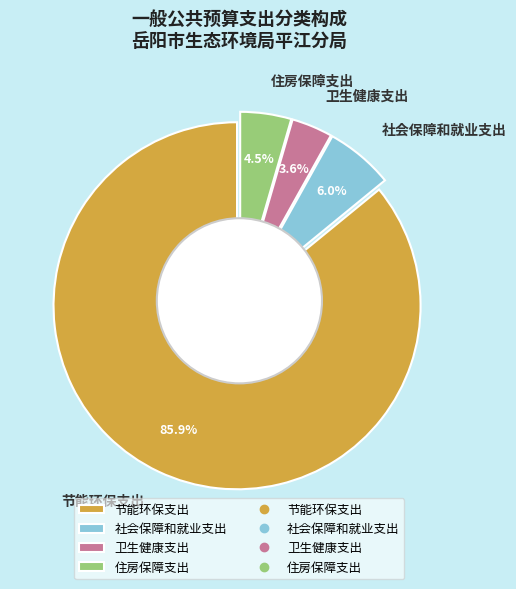

Count the number of slices in the pie.

4